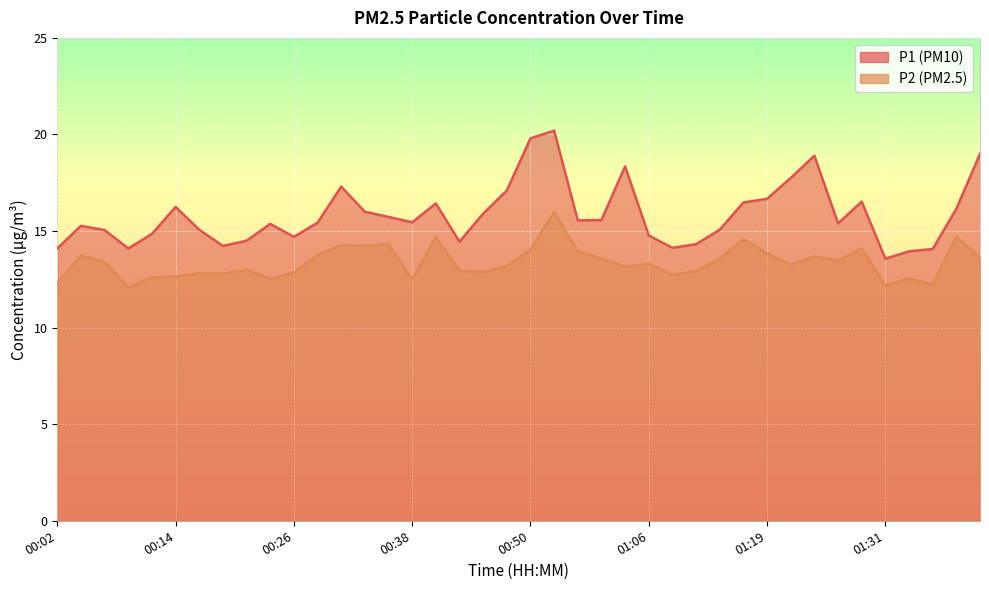

True or false: P1 and P2 cross at least once.

False